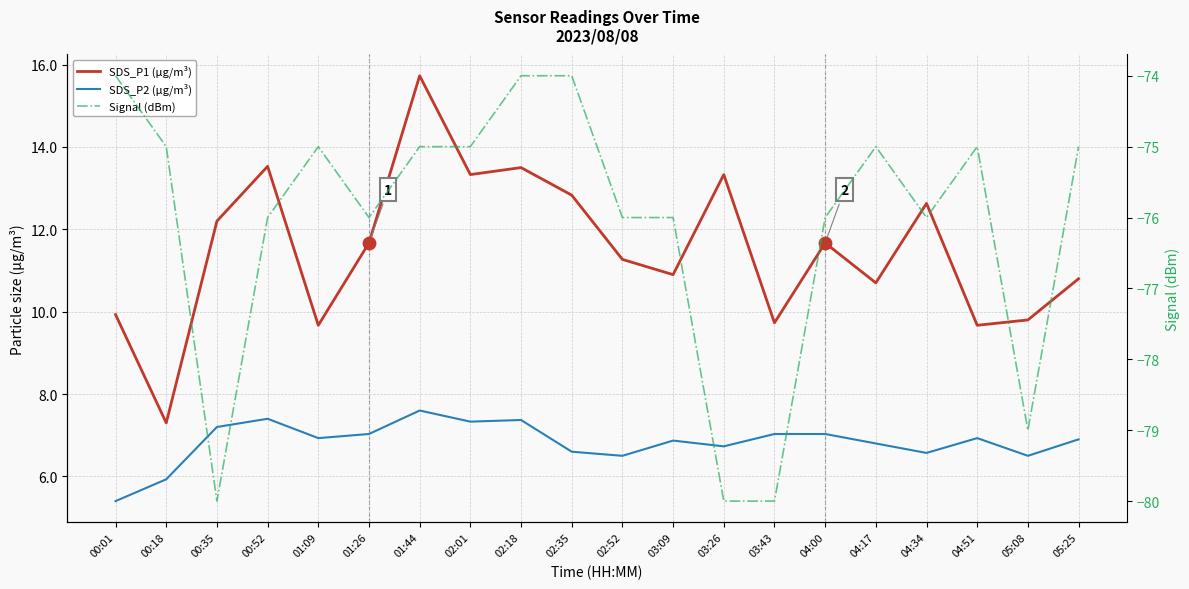

Which series contains the lowest Y value?

Signal (dBm)